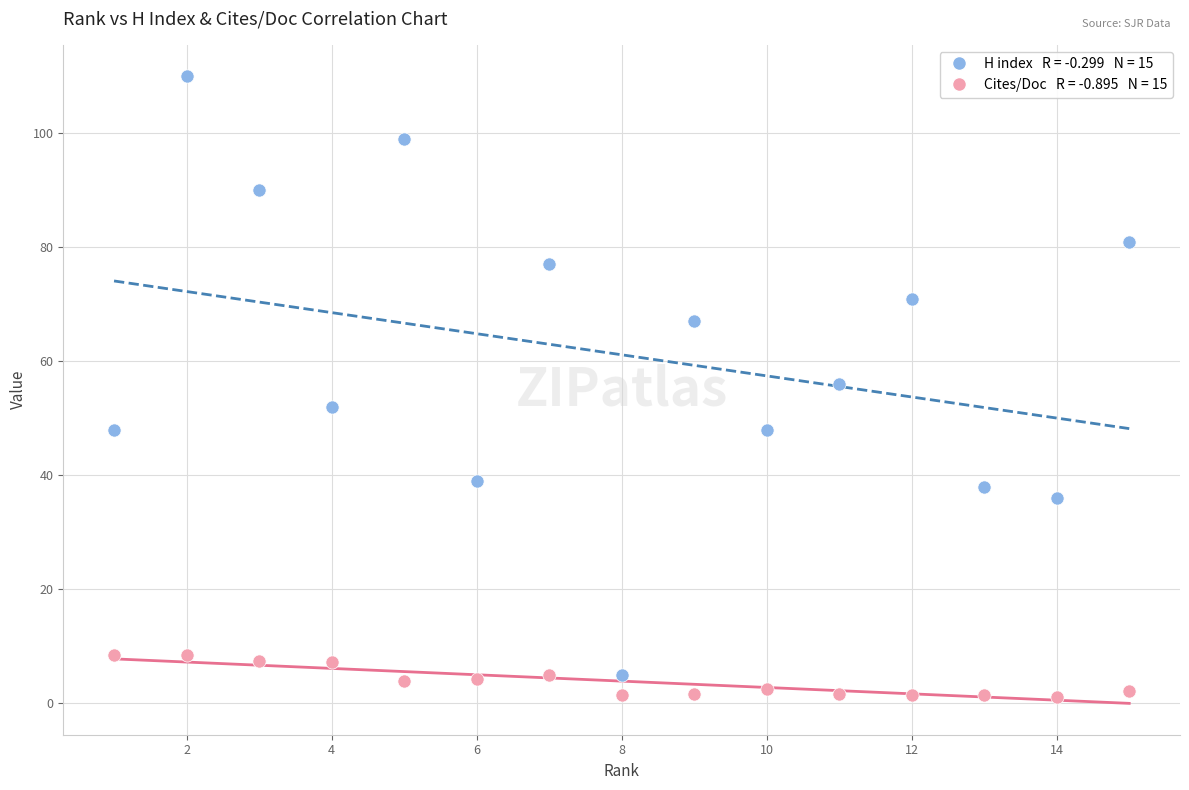

Across all data points, what is the range of Y values (max minus min)?

108.9